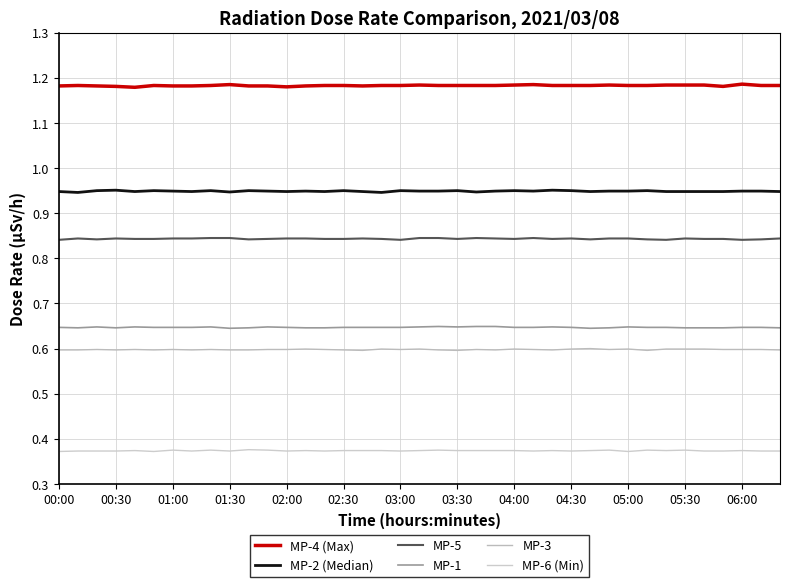

What is the sum of all MP-2 (Median) values?

37.0